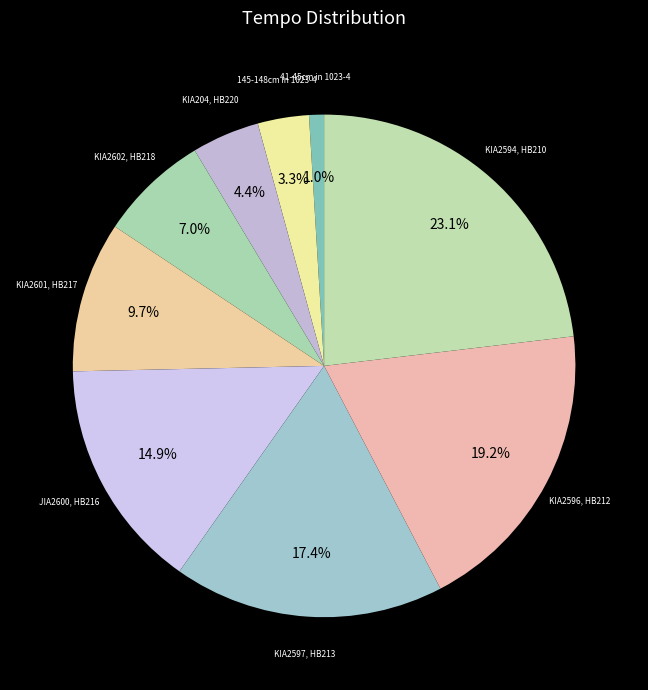

How many slices are in this pie chart?

9